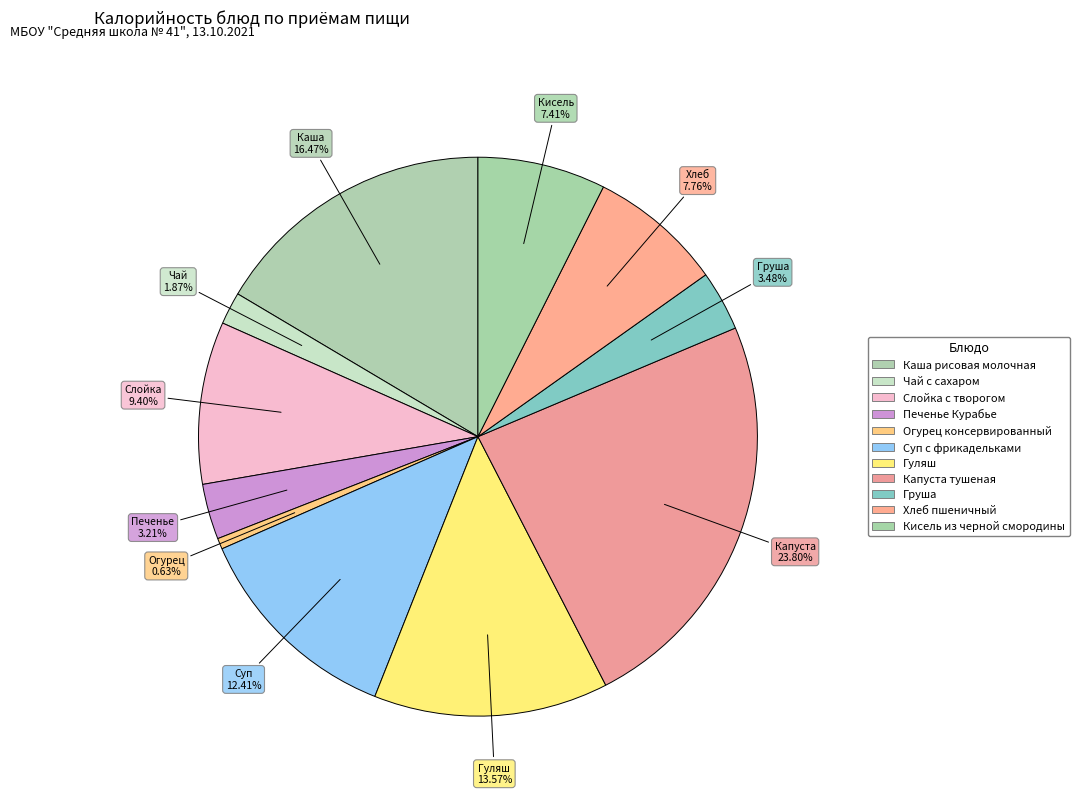

Count the number of slices in the pie.

11